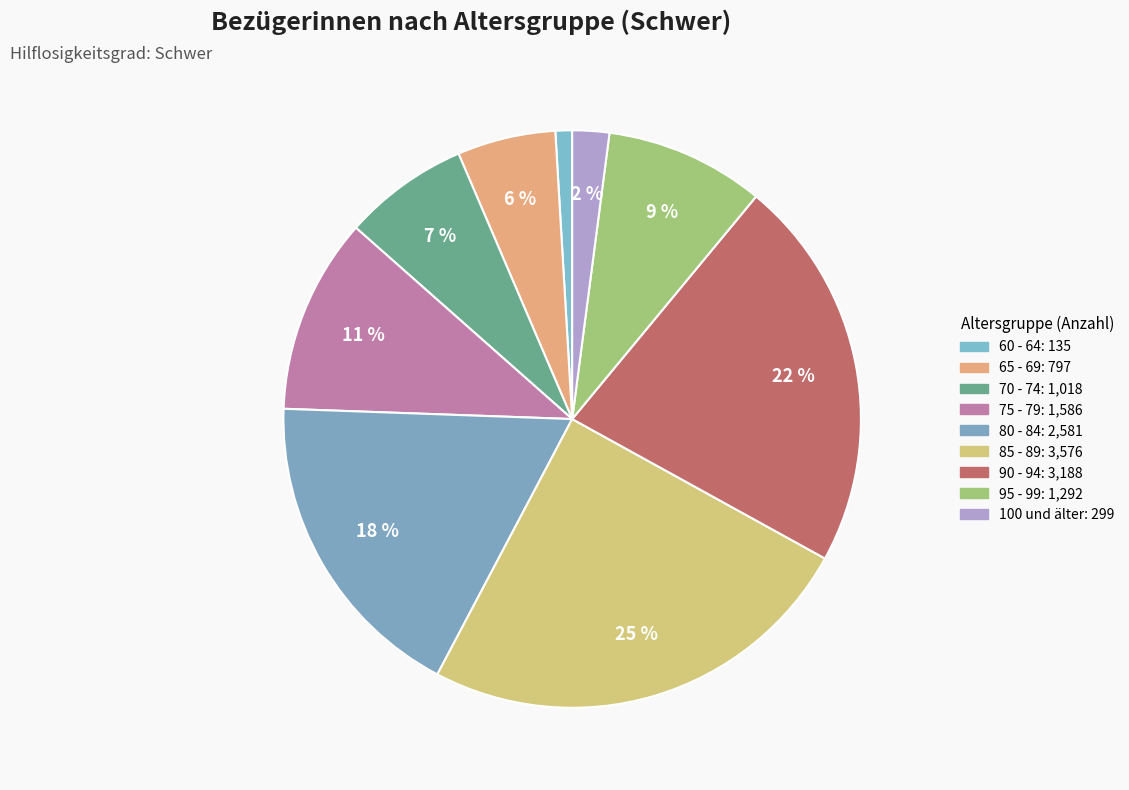

To the nearest percent, what is the combined percentage of 75 - 79 and 85 - 89?

36%